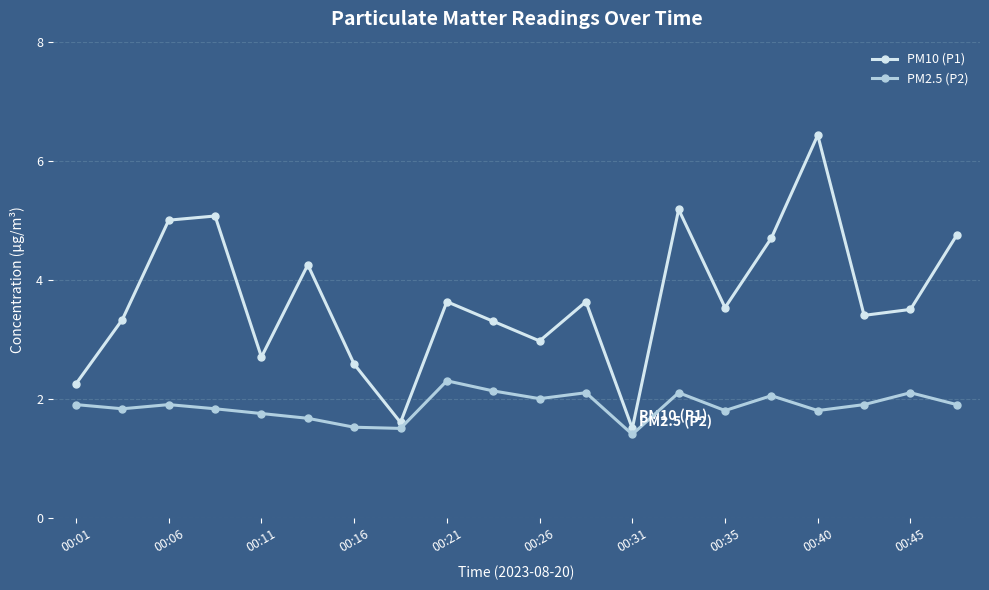

Which series has the widest spread of values?

PM10 (P1)